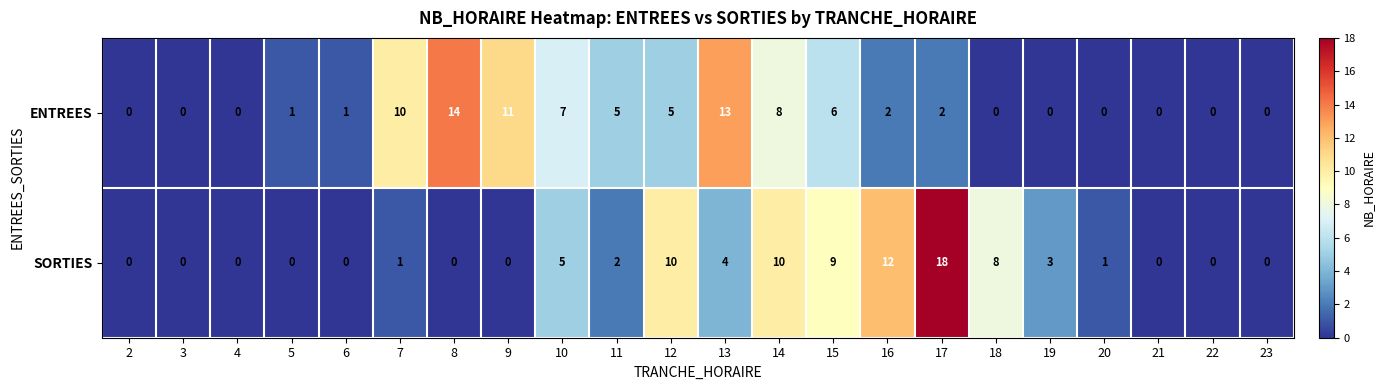

How many data points in ENTREES are less than 2?

11